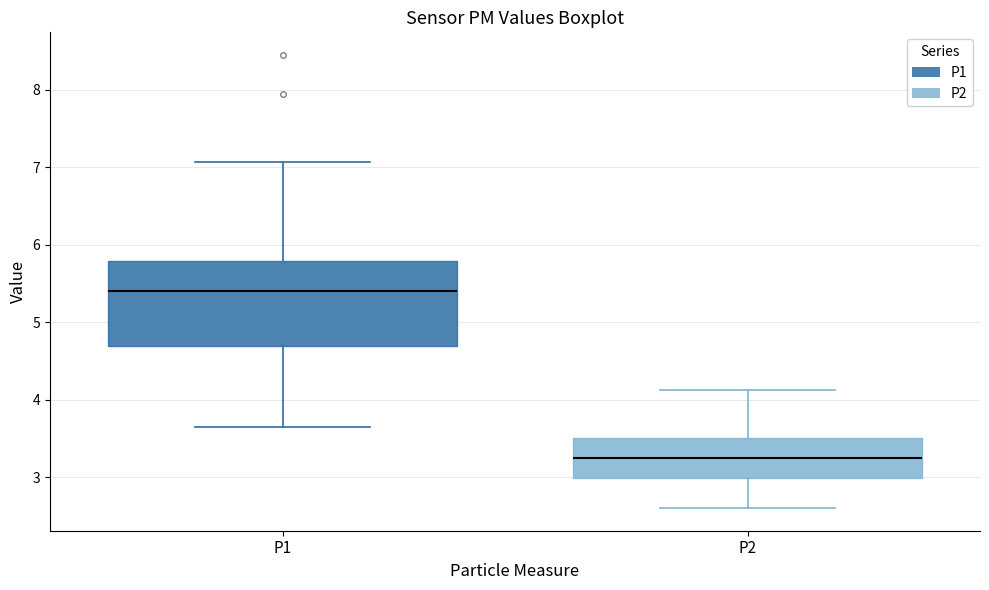

Where does the median line of the box for P2 sit on the y-axis? The values are not printed on the chart, so give them approximately, as read against the axis.

3.3